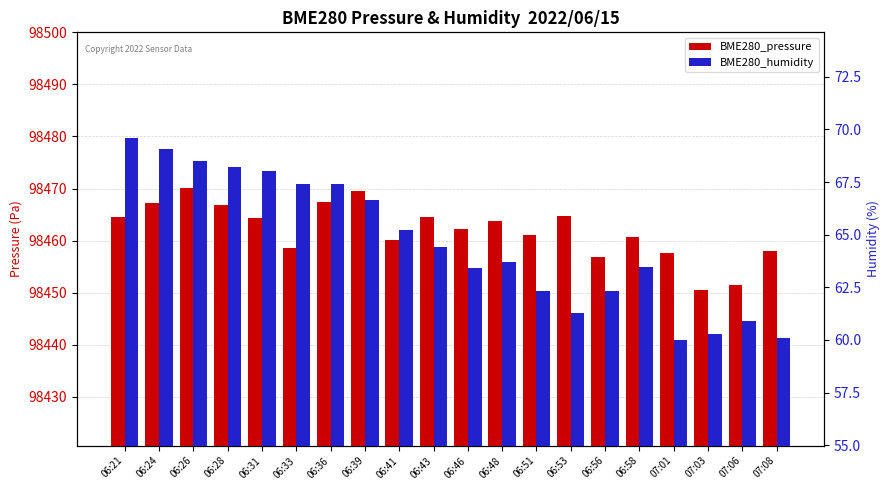

What is the difference between the highest and lowest values at 06:26?

98401.5